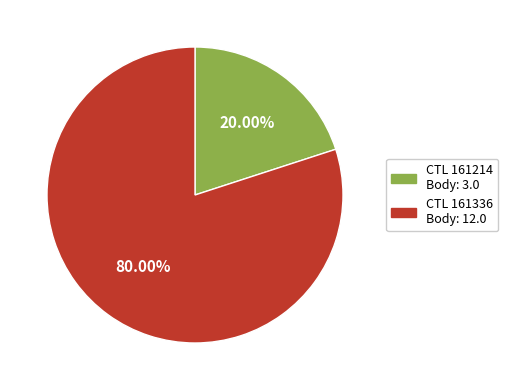

Count the number of slices in the pie.

2